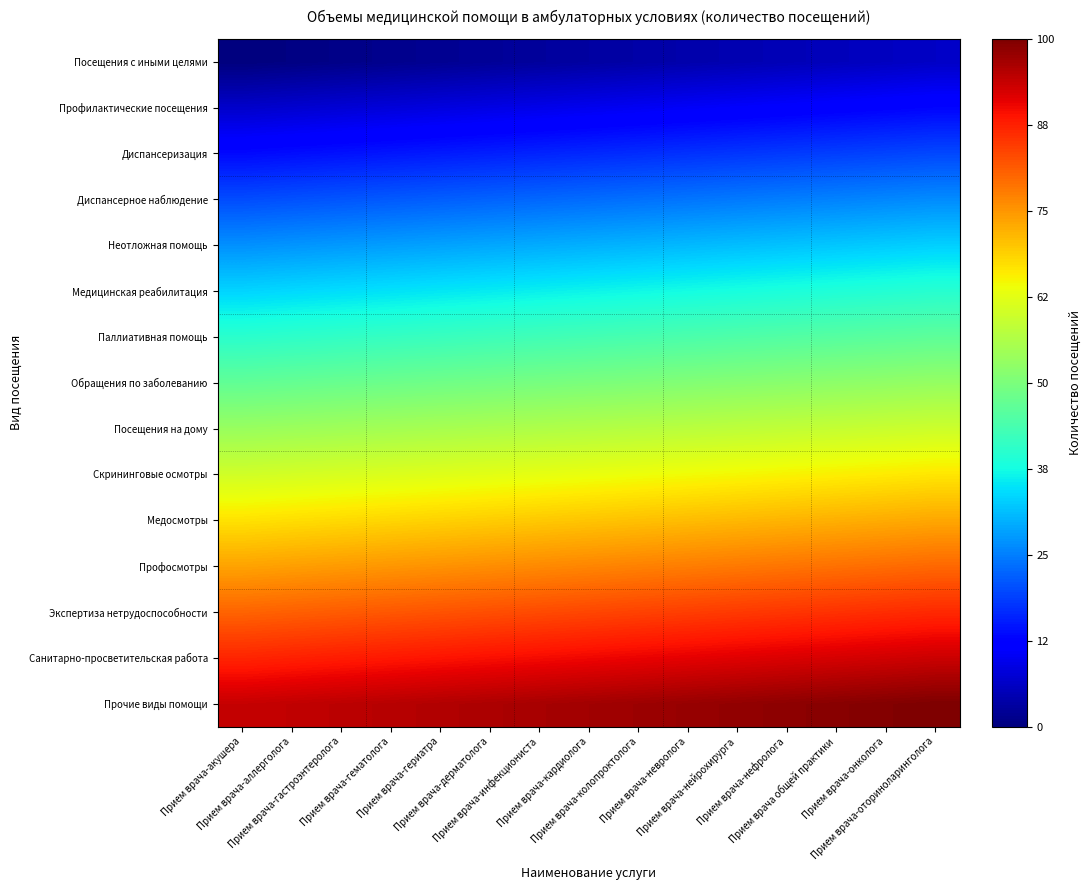

Reading left to right, extract all data points from this chart.

Посещения с иными целями: Прием врача-акушера=0.0	Прием врача-аллерголога=0.4	Прием врача-гастроэнтеролога=0.9	Прием врача-гематолога=1.3	Прием врача-гериатра=1.8	Прием врача-дерматолога=2.2	Прием врача-инфекциониста=2.7	Прием врача-кардиолога=3.1	Прием врача-колопроктолога=3.6	Прием врача-невролога=4.0	Прием врача-нейрохирурга=4.5	Прием врача-нефролога=4.9	Прием врача общей практики=5.4	Прием врача-онколога=5.8	Прием врача-оториноларинголога=6.2
Профилактические посещения: Прием врача-акушера=6.7	Прием врача-аллерголога=7.1	Прием врача-гастроэнтеролога=7.6	Прием врача-гематолога=8.0	Прием врача-гериатра=8.5	Прием врача-дерматолога=8.9	Прием врача-инфекциониста=9.4	Прием врача-кардиолога=9.8	Прием врача-колопроктолога=10.3	Прием врача-невролога=10.7	Прием врача-нейрохирурга=11.2	Прием врача-нефролога=11.6	Прием врача общей практики=12.1	Прием врача-онколога=12.5	Прием врача-оториноларинголога=12.9
Диспансеризация: Прием врача-акушера=13.4	Прием врача-аллерголога=13.8	Прием врача-гастроэнтеролога=14.3	Прием врача-гематолога=14.7	Прием врача-гериатра=15.2	Прием врача-дерматолога=15.6	Прием врача-инфекциониста=16.1	Прием врача-кардиолога=16.5	Прием врача-колопроктолога=17.0	Прием врача-невролога=17.4	Прием врача-нейрохирурга=17.9	Прием врача-нефролога=18.3	Прием врача общей практики=18.8	Прием врача-онколога=19.2	Прием врача-оториноларинголога=19.6
Диспансерное наблюдение: Прием врача-акушера=20.1	Прием врача-аллерголога=20.5	Прием врача-гастроэнтеролога=21.0	Прием врача-гематолога=21.4	Прием врача-гериатра=21.9	Прием врача-дерматолога=22.3	Прием врача-инфекциониста=22.8	Прием врача-кардиолога=23.2	Прием врача-колопроктолога=23.7	Прием врача-невролога=24.1	Прием врача-нейрохирурга=24.6	Прием врача-нефролога=25.0	Прием врача общей практики=25.4	Прием врача-онколога=25.9	Прием врача-оториноларинголога=26.3
Неотложная помощь: Прием врача-акушера=26.8	Прием врача-аллерголога=27.2	Прием врача-гастроэнтеролога=27.7	Прием врача-гематолога=28.1	Прием врача-гериатра=28.6	Прием врача-дерматолога=29.0	Прием врача-инфекциониста=29.5	Прием врача-кардиолога=29.9	Прием врача-колопроктолога=30.4	Прием врача-невролога=30.8	Прием врача-нейрохирурга=31.2	Прием врача-нефролога=31.7	Прием врача общей практики=32.1	Прием врача-онколога=32.6	Прием врача-оториноларинголога=33.0
Медицинская реабилитация: Прием врача-акушера=33.5	Прием врача-аллерголога=33.9	Прием врача-гастроэнтеролога=34.4	Прием врача-гематолога=34.8	Прием врача-гериатра=35.3	Прием врача-дерматолога=35.7	Прием врача-инфекциониста=36.2	Прием врача-кардиолога=36.6	Прием врача-колопроктолога=37.1	Прием врача-невролога=37.5	Прием врача-нейрохирурга=37.9	Прием врача-нефролога=38.4	Прием врача общей практики=38.8	Прием врача-онколога=39.3	Прием врача-оториноларинголога=39.7
Паллиативная помощь: Прием врача-акушера=40.2	Прием врача-аллерголога=40.6	Прием врача-гастроэнтеролога=41.1	Прием врача-гематолога=41.5	Прием врача-гериатра=42.0	Прием врача-дерматолога=42.4	Прием врача-инфекциониста=42.9	Прием врача-кардиолога=43.3	Прием врача-колопроктолога=43.8	Прием врача-невролога=44.2	Прием врача-нейрохирурга=44.6	Прием врача-нефролога=45.1	Прием врача общей практики=45.5	Прием врача-онколога=46.0	Прием врача-оториноларинголога=46.4
Обращения по заболеванию: Прием врача-акушера=46.9	Прием врача-аллерголога=47.3	Прием врача-гастроэнтеролога=47.8	Прием врача-гематолога=48.2	Прием врача-гериатра=48.7	Прием врача-дерматолога=49.1	Прием врача-инфекциониста=49.6	Прием врача-кардиолога=50.0	Прием врача-колопроктолога=50.4	Прием врача-невролога=50.9	Прием врача-нейрохирурга=51.3	Прием врача-нефролога=51.8	Прием врача общей практики=52.2	Прием врача-онколога=52.7	Прием врача-оториноларинголога=53.1
Посещения на дому: Прием врача-акушера=53.6	Прием врача-аллерголога=54.0	Прием врача-гастроэнтеролога=54.5	Прием врача-гематолога=54.9	Прием врача-гериатра=55.4	Прием врача-дерматолога=55.8	Прием врача-инфекциониста=56.2	Прием врача-кардиолога=56.7	Прием врача-колопроктолога=57.1	Прием врача-невролога=57.6	Прием врача-нейрохирурга=58.0	Прием врача-нефролога=58.5	Прием врача общей практики=58.9	Прием врача-онколога=59.4	Прием врача-оториноларинголога=59.8
Скрининговые осмотры: Прием врача-акушера=60.3	Прием врача-аллерголога=60.7	Прием врача-гастроэнтеролога=61.2	Прием врача-гематолога=61.6	Прием врача-гериатра=62.1	Прием врача-дерматолога=62.5	Прием врача-инфекциониста=62.9	Прием врача-кардиолога=63.4	Прием врача-колопроктолога=63.8	Прием врача-невролога=64.3	Прием врача-нейрохирурга=64.7	Прием врача-нефролога=65.2	Прием врача общей практики=65.6	Прием врача-онколога=66.1	Прием врача-оториноларинголога=66.5
Медосмотры: Прием врача-акушера=67.0	Прием врача-аллерголога=67.4	Прием врача-гастроэнтеролога=67.9	Прием врача-гематолога=68.3	Прием врача-гериатра=68.8	Прием врача-дерматолога=69.2	Прием врача-инфекциониста=69.6	Прием врача-кардиолога=70.1	Прием врача-колопроктолога=70.5	Прием врача-невролога=71.0	Прием врача-нейрохирурга=71.4	Прием врача-нефролога=71.9	Прием врача общей практики=72.3	Прием врача-онколога=72.8	Прием врача-оториноларинголога=73.2
Профосмотры: Прием врача-акушера=73.7	Прием врача-аллерголога=74.1	Прием врача-гастроэнтеролога=74.6	Прием врача-гематолога=75.0	Прием врача-гериатра=75.4	Прием врача-дерматолога=75.9	Прием врача-инфекциониста=76.3	Прием врача-кардиолога=76.8	Прием врача-колопроктолога=77.2	Прием врача-невролога=77.7	Прием врача-нейрохирурга=78.1	Прием врача-нефролога=78.6	Прием врача общей практики=79.0	Прием врача-онколога=79.5	Прием врача-оториноларинголога=79.9
Экспертиза нетрудоспособности: Прием врача-акушера=80.4	Прием врача-аллерголога=80.8	Прием врача-гастроэнтеролога=81.2	Прием врача-гематолога=81.7	Прием врача-гериатра=82.1	Прием врача-дерматолога=82.6	Прием врача-инфекциониста=83.0	Прием врача-кардиолога=83.5	Прием врача-колопроктолога=83.9	Прием врача-невролога=84.4	Прием врача-нейрохирурга=84.8	Прием врача-нефролога=85.3	Прием врача общей практики=85.7	Прием врача-онколога=86.2	Прием врача-оториноларинголога=86.6
Санитарно-просветительская работа: Прием врача-акушера=87.1	Прием врача-аллерголога=87.5	Прием врача-гастроэнтеролога=87.9	Прием врача-гематолога=88.4	Прием врача-гериатра=88.8	Прием врача-дерматолога=89.3	Прием врача-инфекциониста=89.7	Прием врача-кардиолога=90.2	Прием врача-колопроктолога=90.6	Прием врача-невролога=91.1	Прием врача-нейрохирурга=91.5	Прием врача-нефролога=92.0	Прием врача общей практики=92.4	Прием врача-онколога=92.9	Прием врача-оториноларинголога=93.3
Прочие виды помощи: Прием врача-акушера=93.8	Прием врача-аллерголога=94.2	Прием врача-гастроэнтеролога=94.6	Прием врача-гематолога=95.1	Прием врача-гериатра=95.5	Прием врача-дерматолога=96.0	Прием врача-инфекциониста=96.4	Прием врача-кардиолога=96.9	Прием врача-колопроктолога=97.3	Прием врача-невролога=97.8	Прием врача-нейрохирурга=98.2	Прием врача-нефролога=98.7	Прием врача общей практики=99.1	Прием врача-онколога=99.6	Прием врача-оториноларинголога=100.0